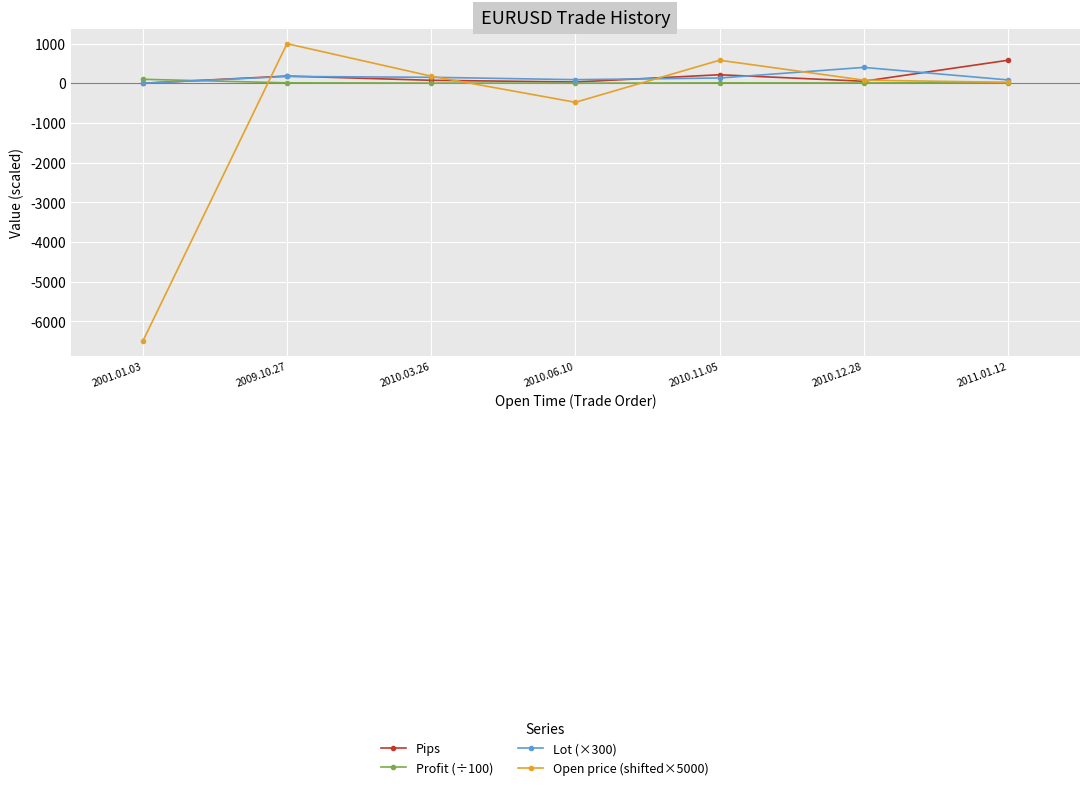

How many positive values does the Lot (×300) series have?

6